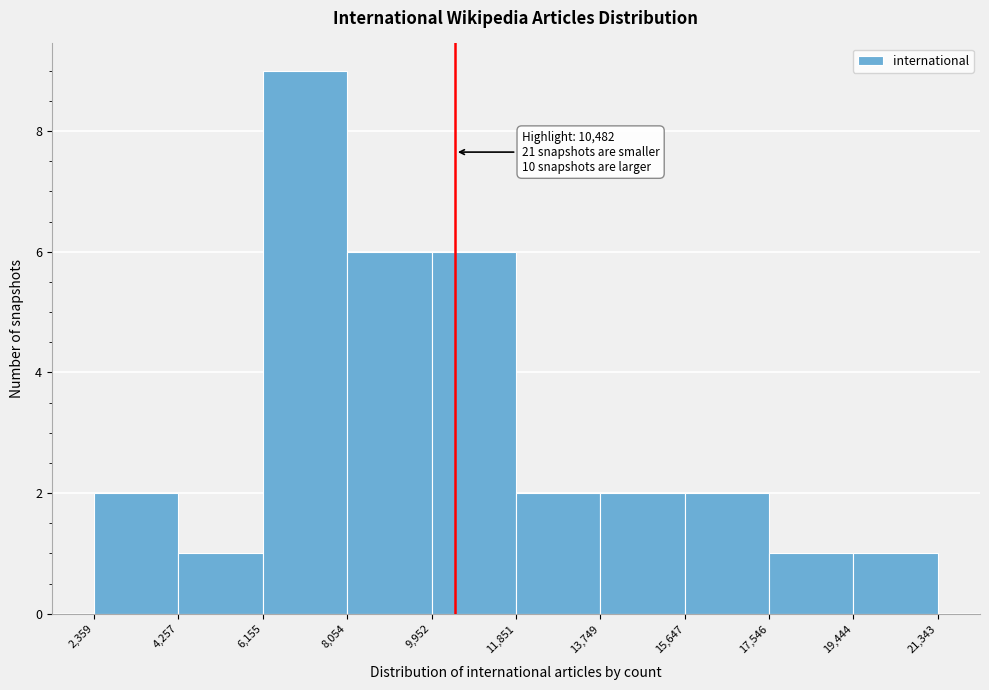

Which range on the x-axis has the tallest bar?

6,155 to 8,054